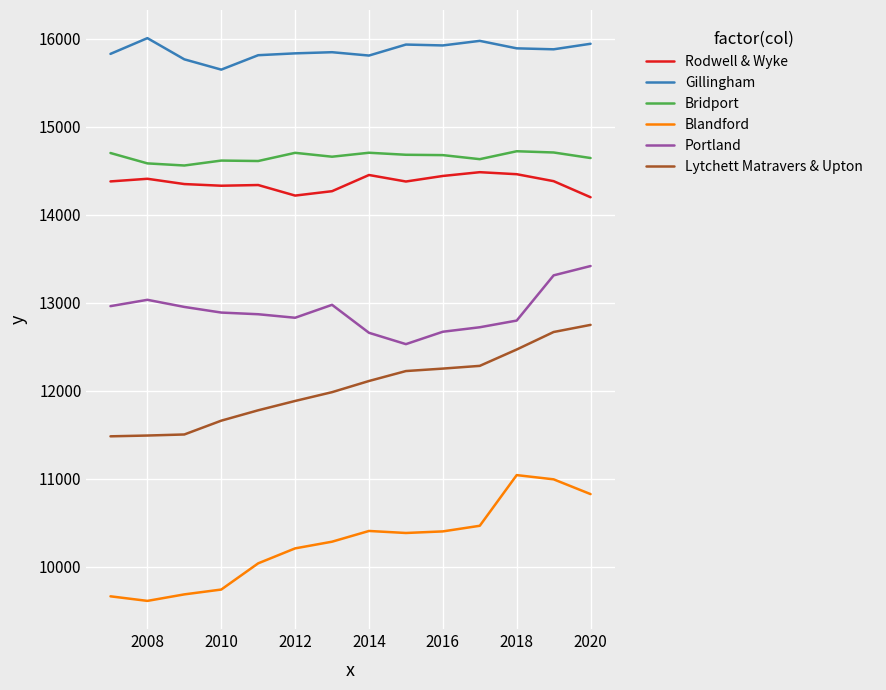

True or false: Portland and Bridport intersect in this chart.

False